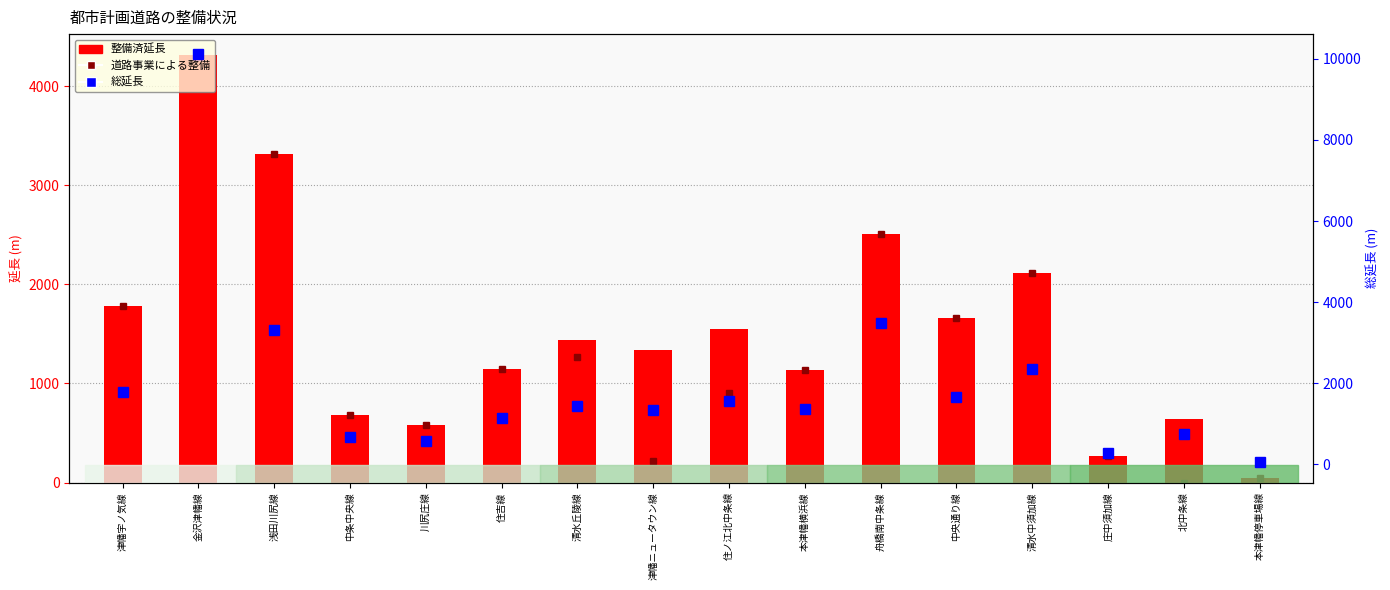

At which category does the chart reach its minimum across all series?

北中条線